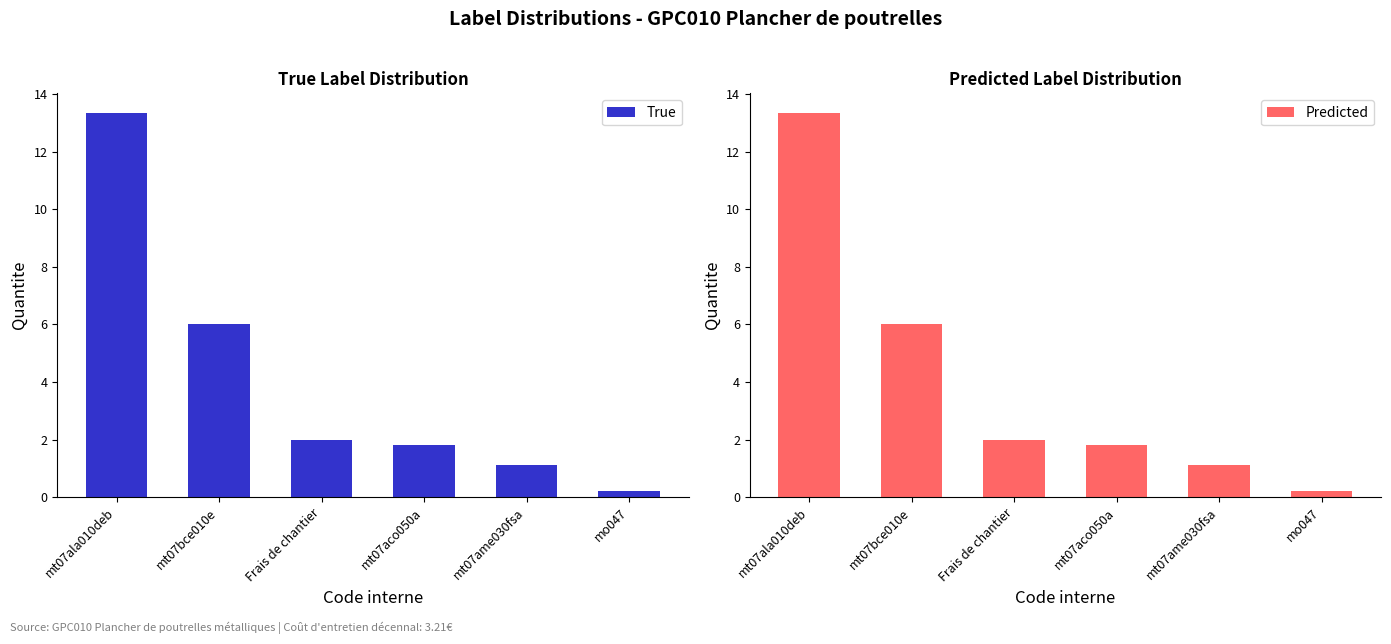

How many data points does each series have?

6